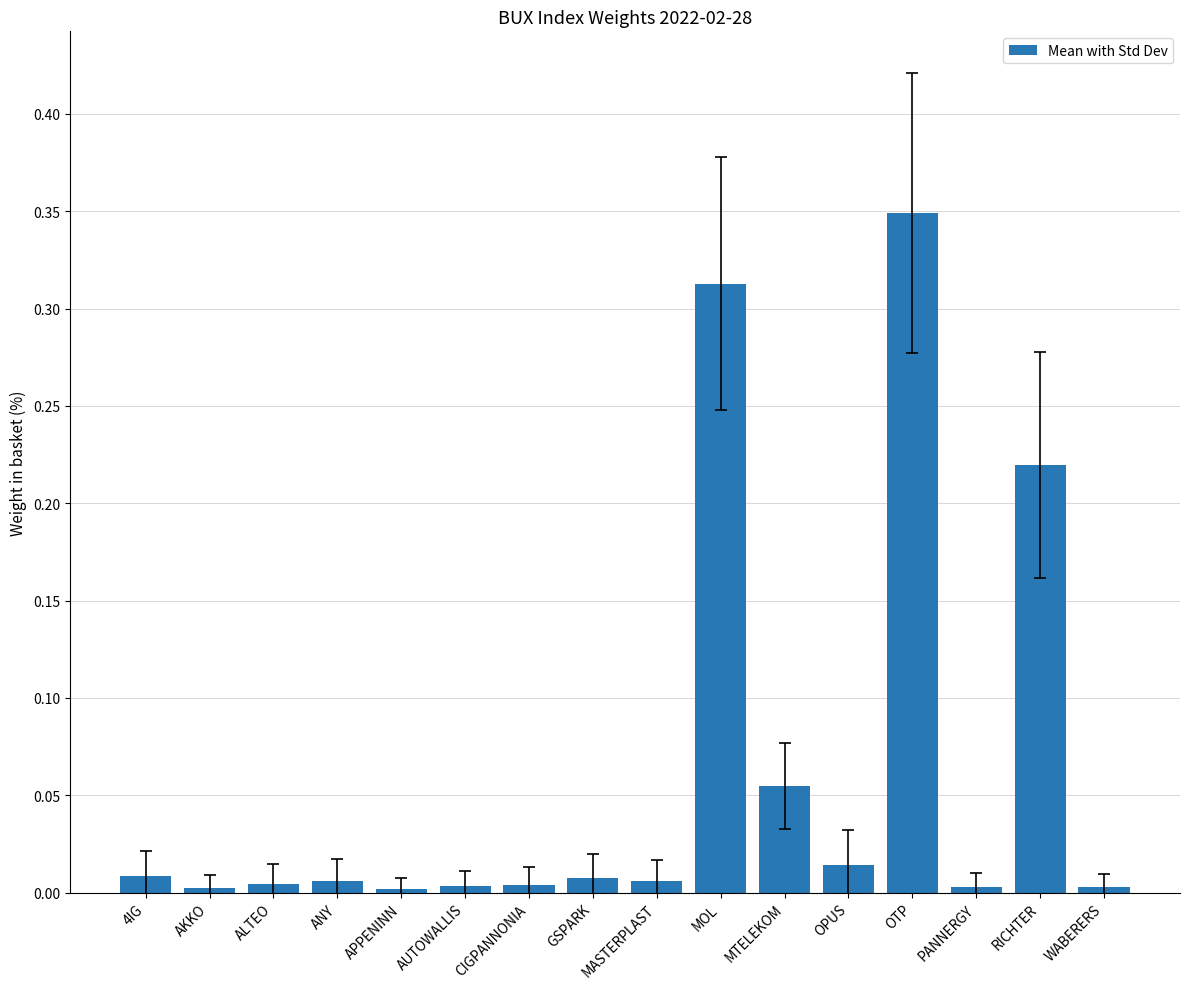

What position from the right is MTELEKOM?

6